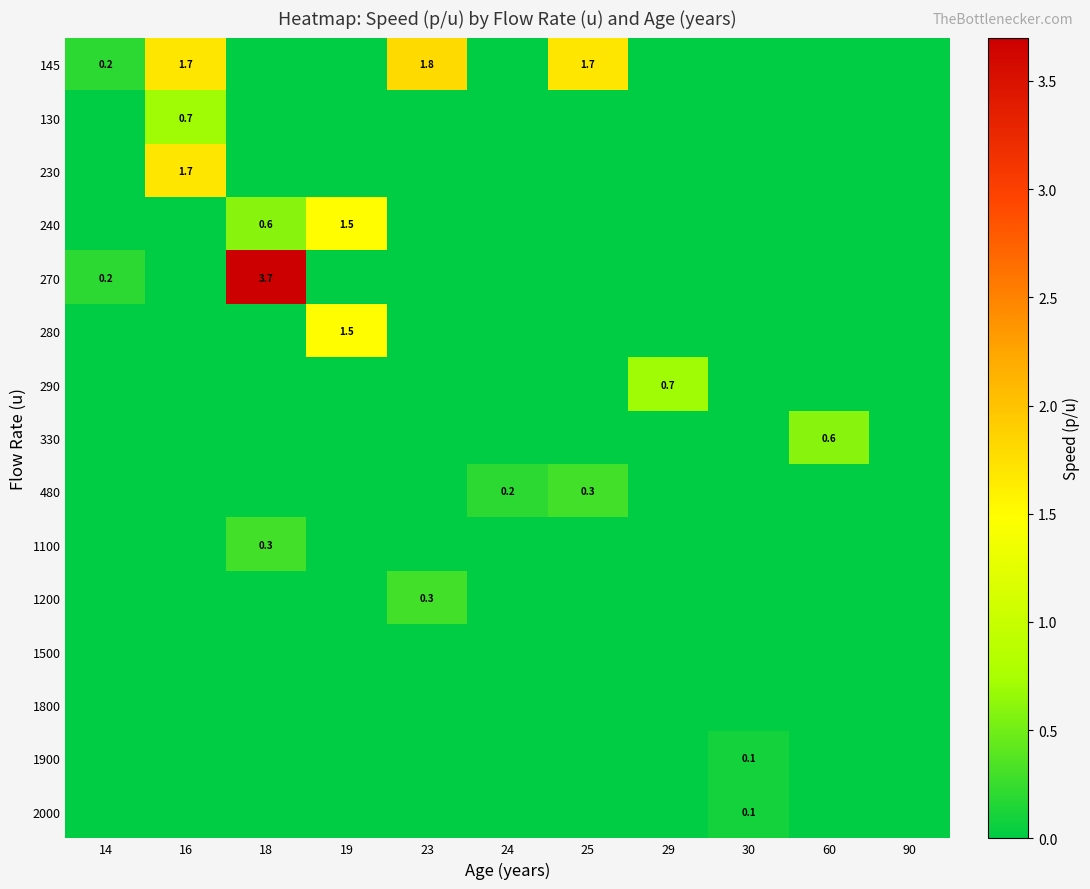

What is the difference between the highest and lowest values at 25?

1.7